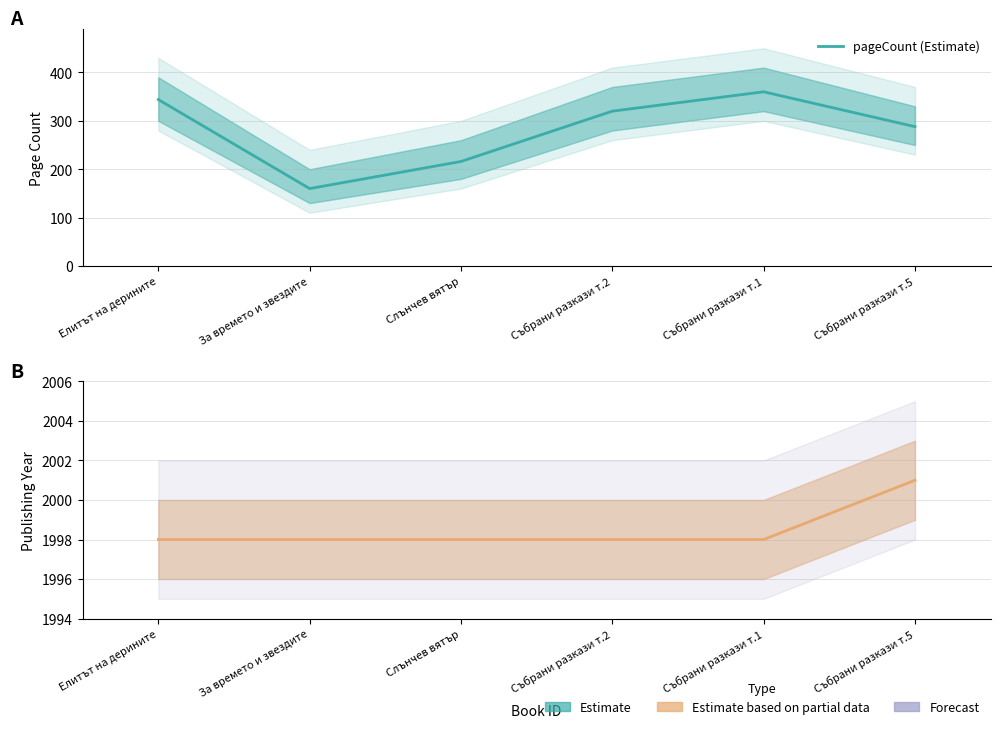

True or false: pageCount (Estimate) and publishingYear (Estimate based on partial data) intersect in this chart.

False